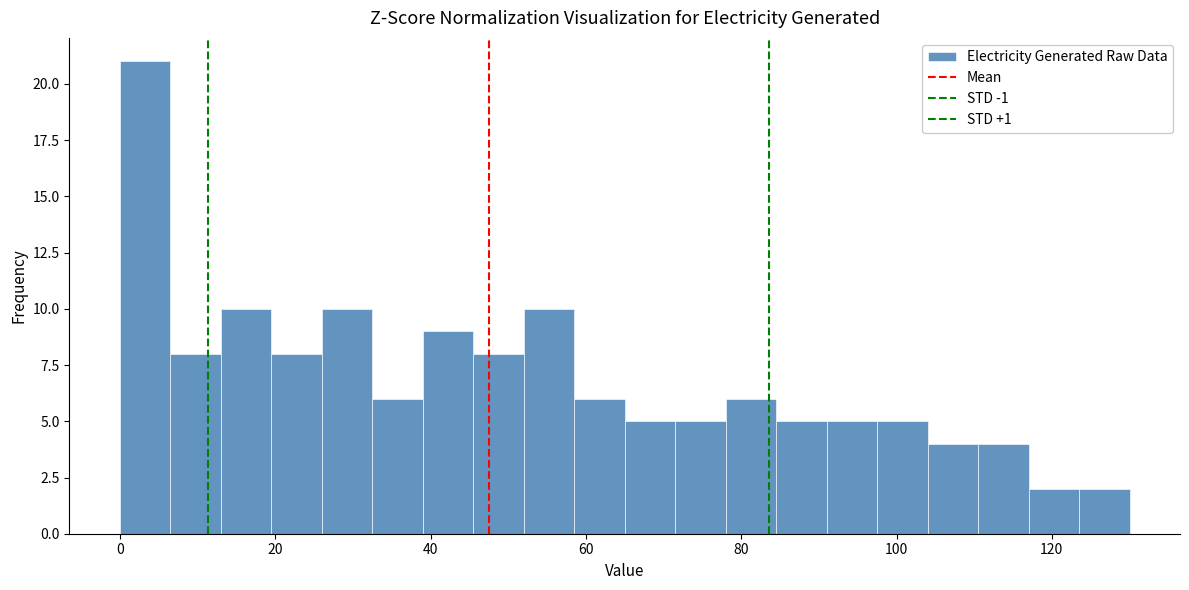

Around what value on the x-axis is the tallest bar? Give the approximate position of its centre, as read against the axis.

4